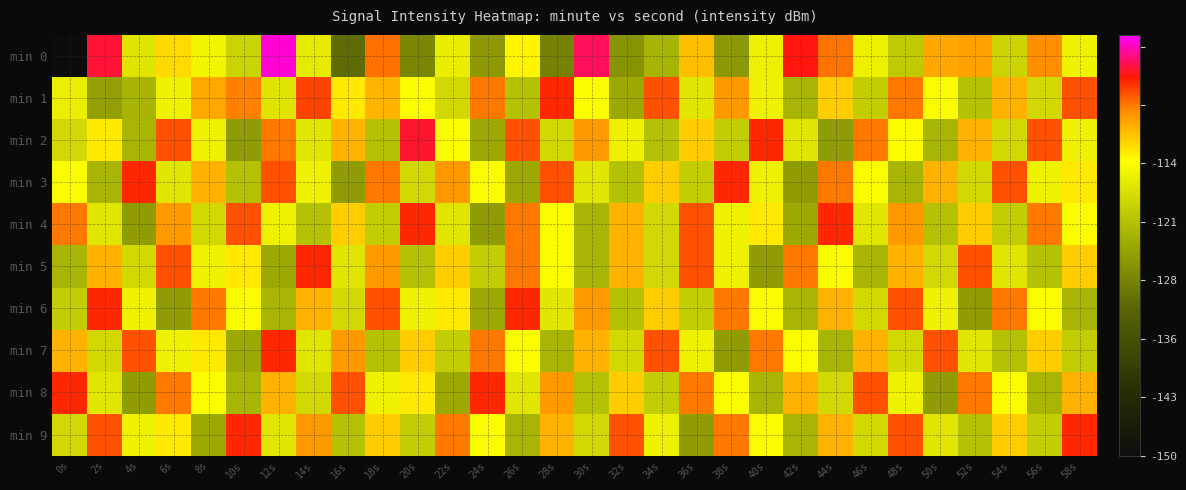

Between 56s and 28s, which is larger?

56s